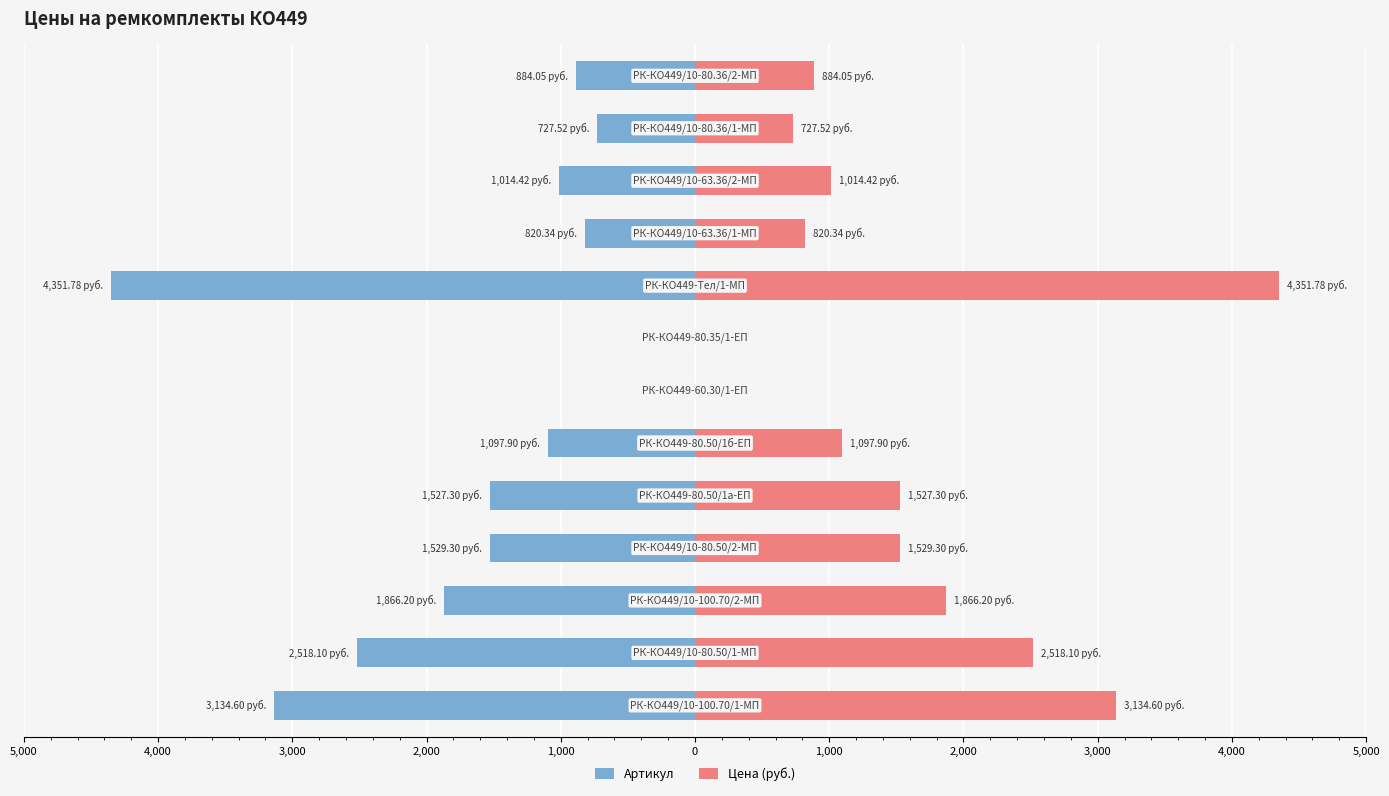

Reading right to left, extract all data points from this chart.

Артикул: -884.0	-727.5	-1014.4	-820.3	-4351.8	0.0	0.0	-1097.9	-1527.3	-1529.3	-1866.2	-2518.1	-3134.6
Цена (руб.): 884.0	727.5	1014.4	820.3	4351.8	0.0	0.0	1097.9	1527.3	1529.3	1866.2	2518.1	3134.6